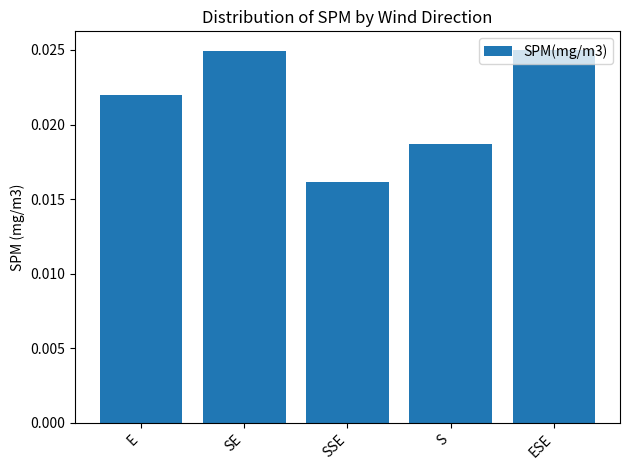

What is the label of the 2nd bar from the left?

SE